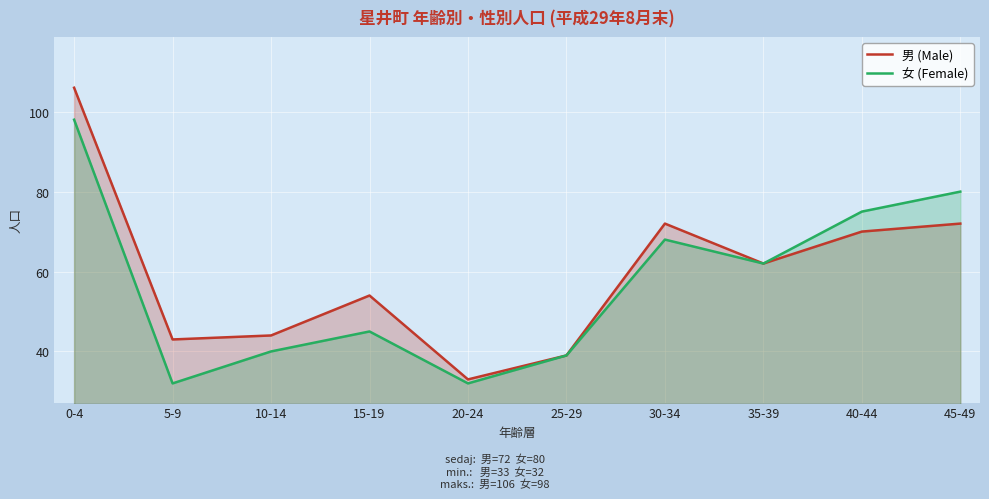

What is the sum of all 女 (Female) values?

571